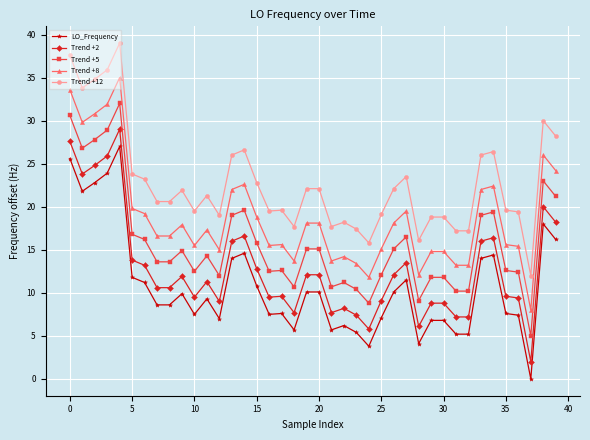

Rank the series by their maximum value, from lowest to highest.

LO_Frequency, Trend +2, Trend +5, Trend +8, Trend +12